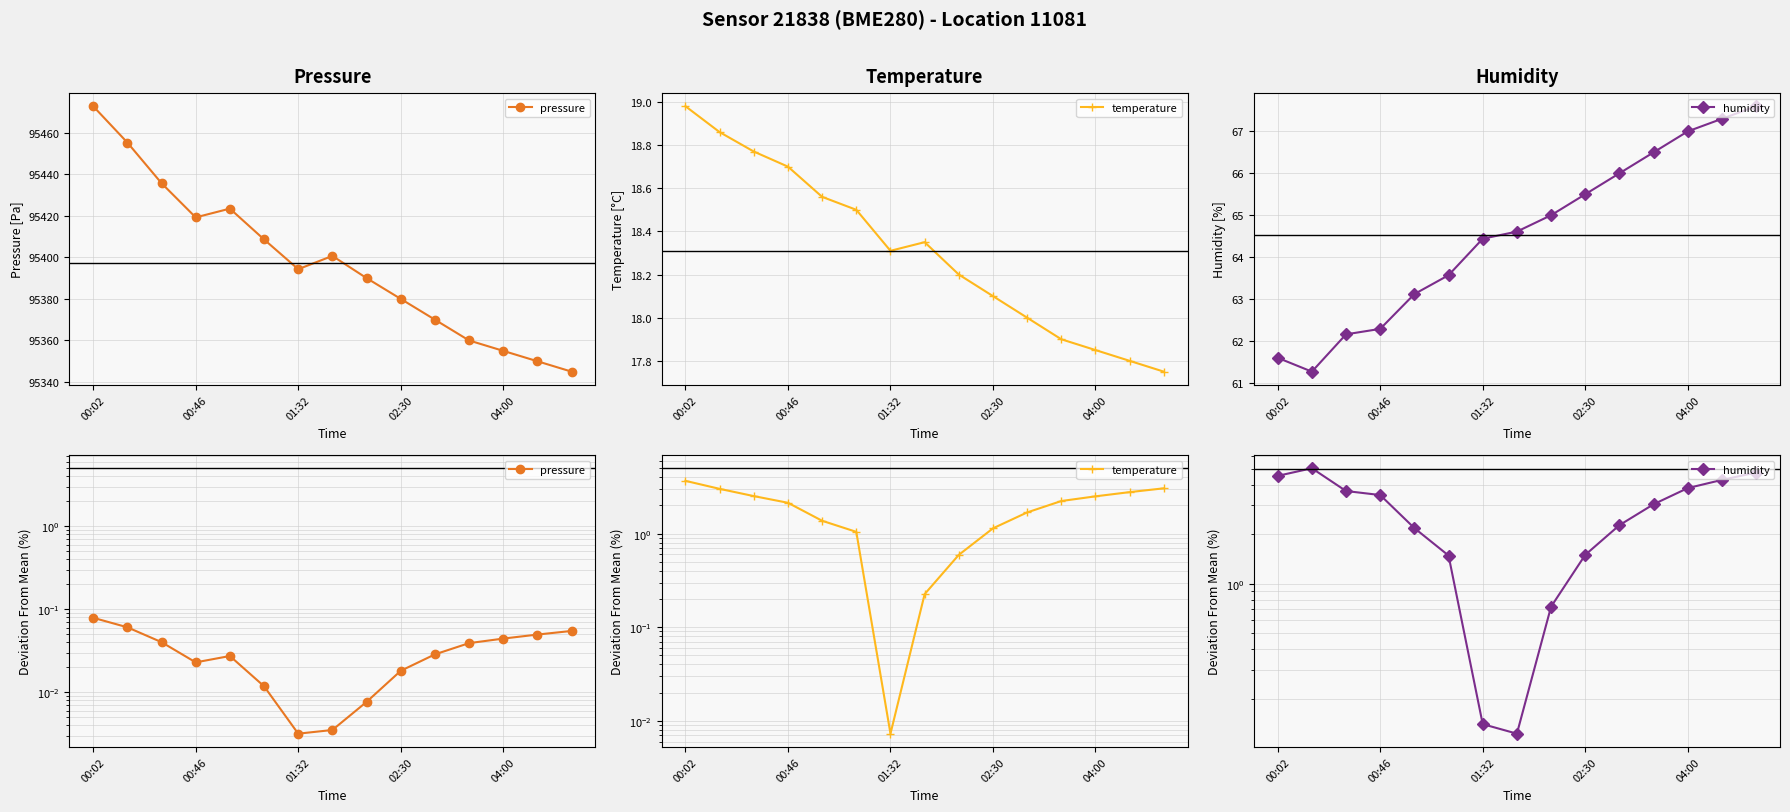

How many series are shown in this chart?

3